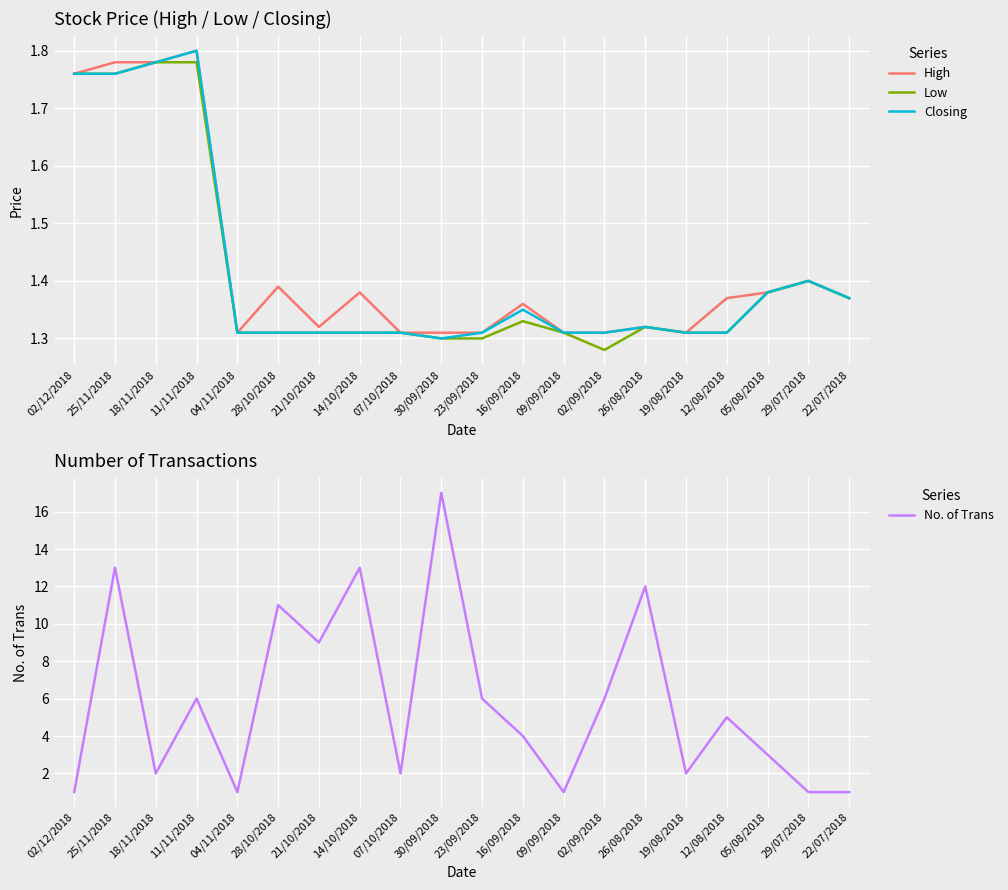

What is the label of the 4th point from the left?

11/11/2018